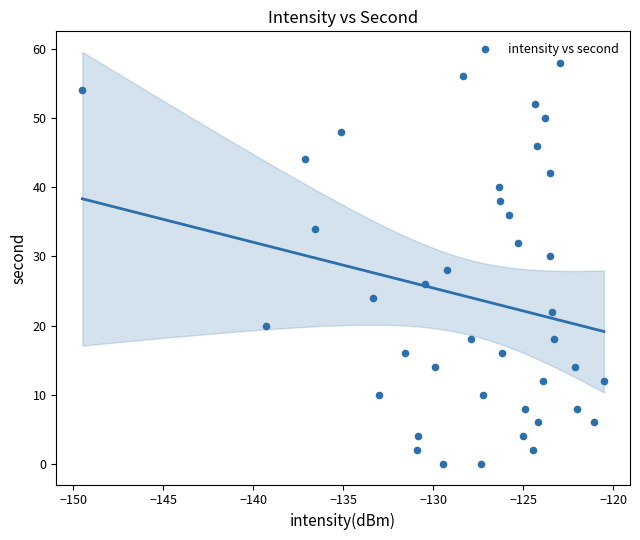

What is the range of Y values (max minus min)?

58